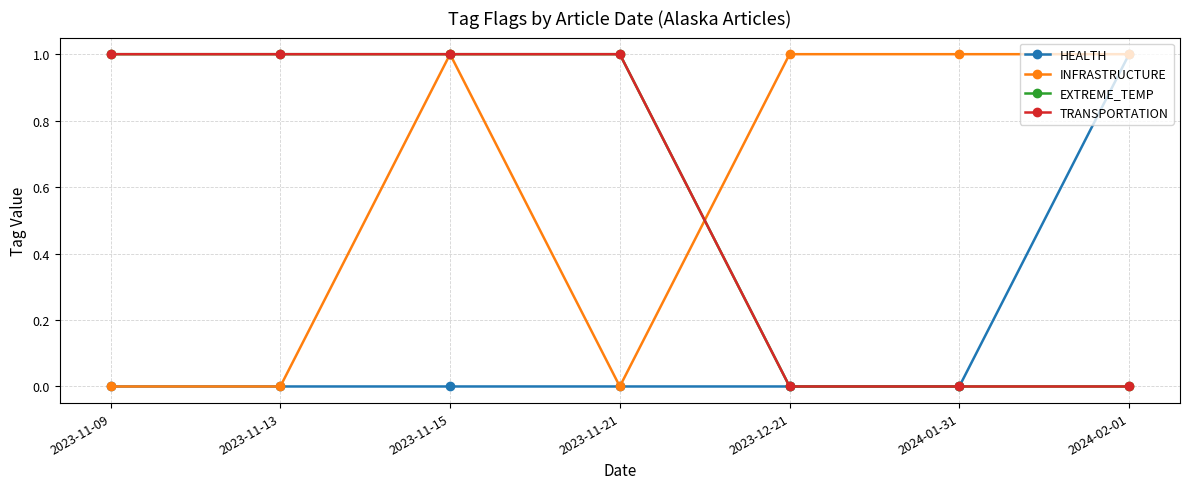

The value of EXTREME_TEMP at 2023-11-21 is 1. True or false?

True